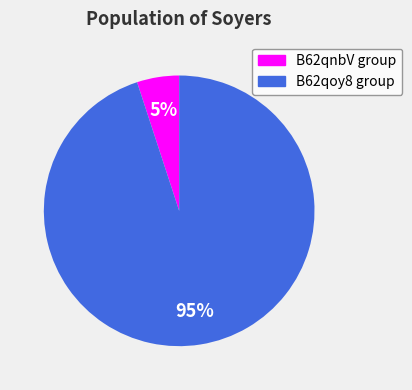

Does any single category account for the majority?

Yes